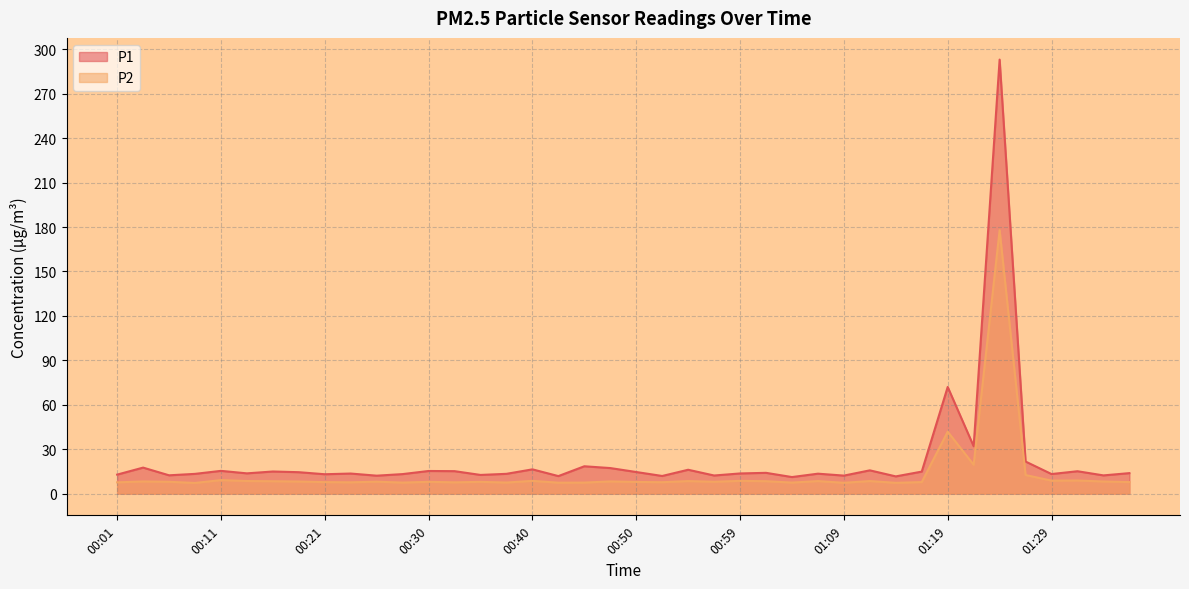

Where is P1 nearest to the value 152?

01:19